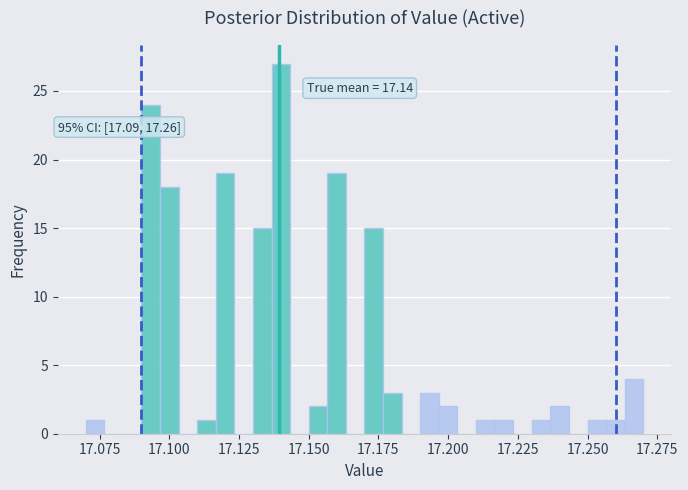

Around what value on the x-axis is the tallest bar? Give the approximate position of its centre, as read against the axis.

17.140